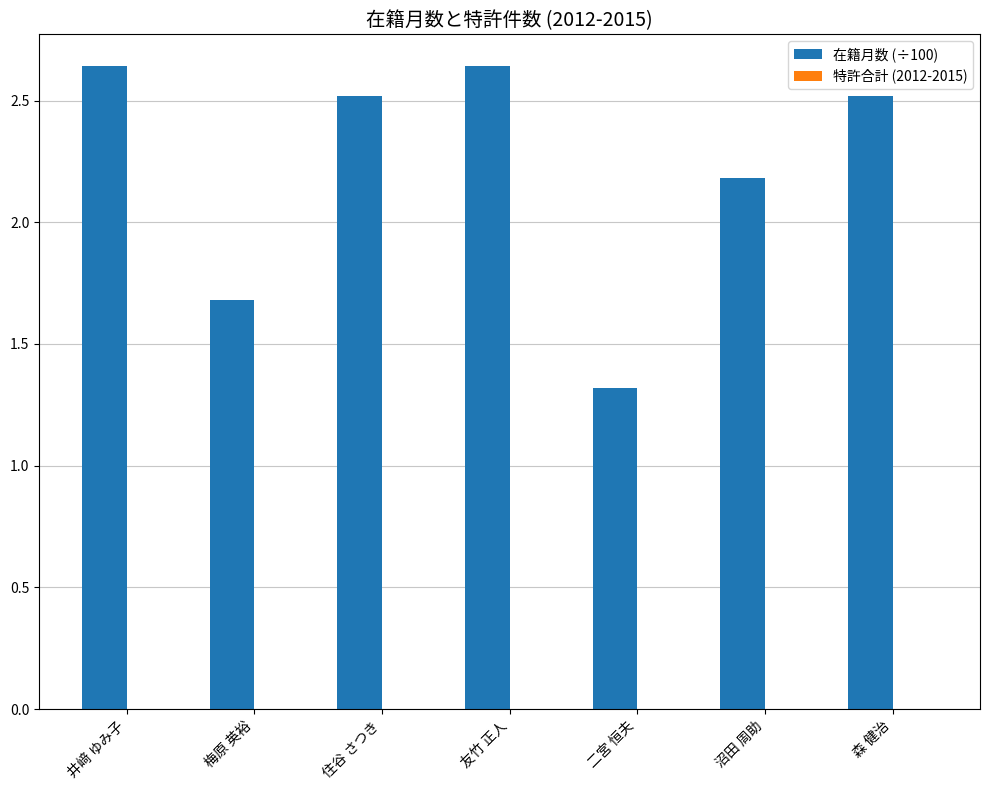

Is it true that the value at 友竹 正人 is 4.5?

False